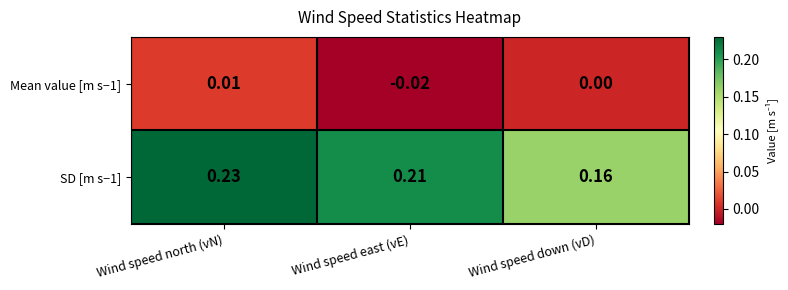

Where is Mean value [m s−1] nearest to the value 0?

Wind speed down (vD)